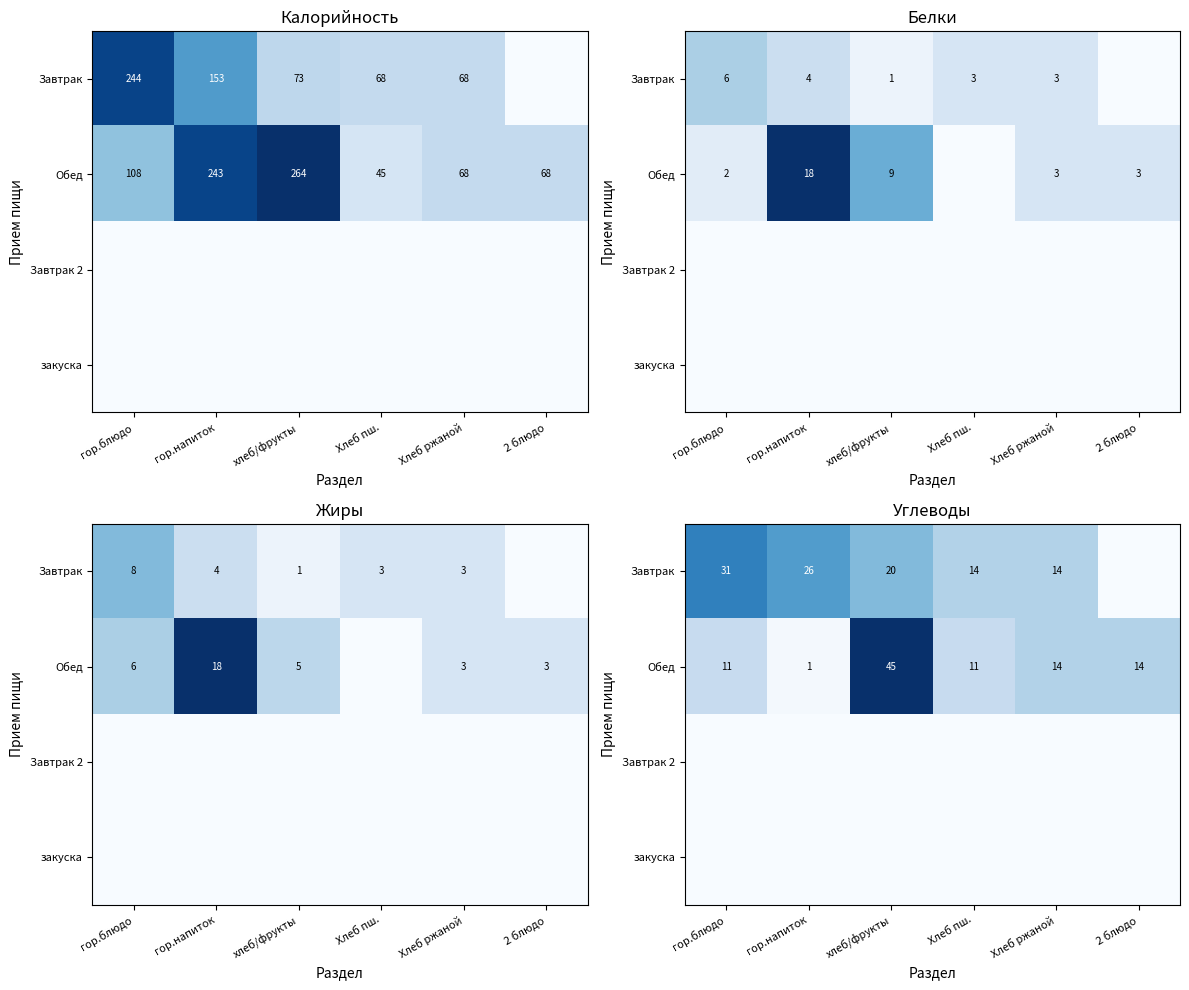

At which category is the sum across all series the highest?

хлеб/фрукты